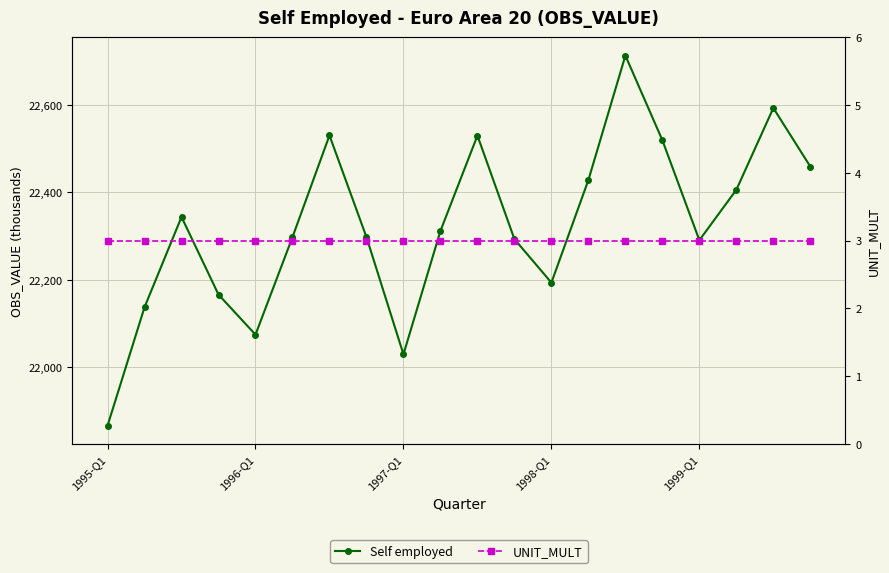

True or false: Self employed and UNIT_MULT cross at least once.

False